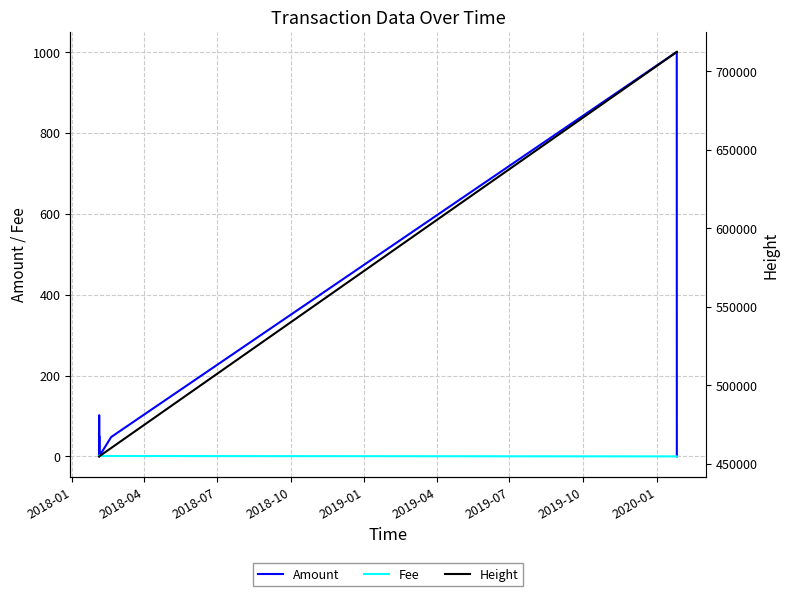

Reading right to left, extract all data points from this chart.

Amount: 0.0	999.9	1000.0	48.0	0.0	51.0	0.0	102.0	1.0
Fee: 0.0	0.1	0.1	1.0	1.0	1.0	1.0	2.0	1.0
Height: 712340.0	712307.0	712304.0	459917.0	454550.0	454549.0	454549.0	454548.0	454542.0